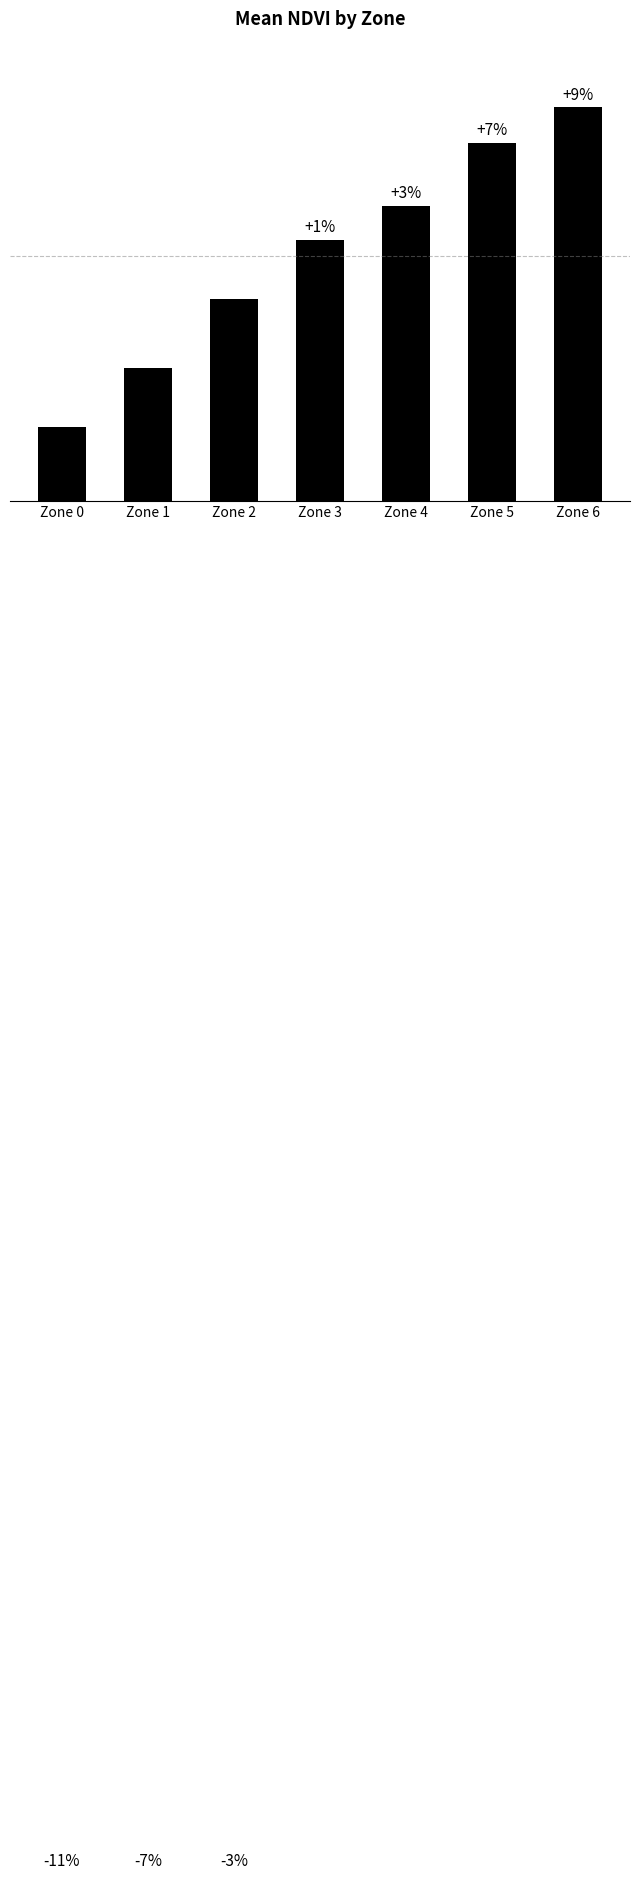

Is it true that the value at Zone 6 is 0.4?

True